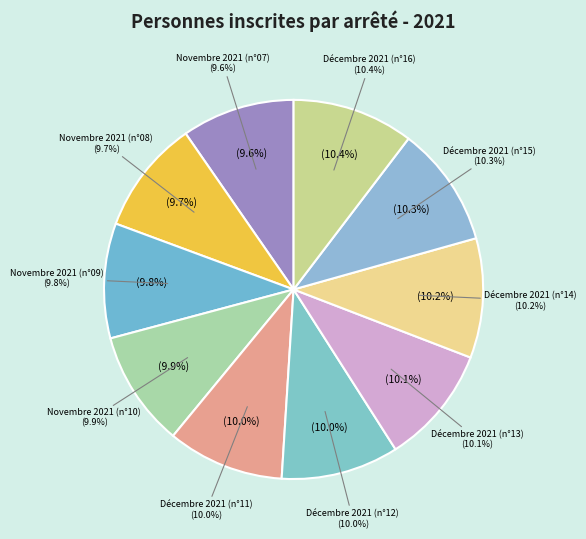

The Décembre 2021 (n°13) slice represents 10% of the pie. True or false?

True